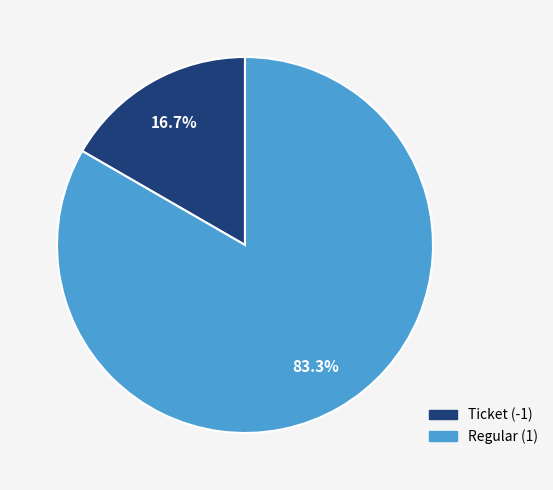

Which slice is the smallest?

Ticket (-1)